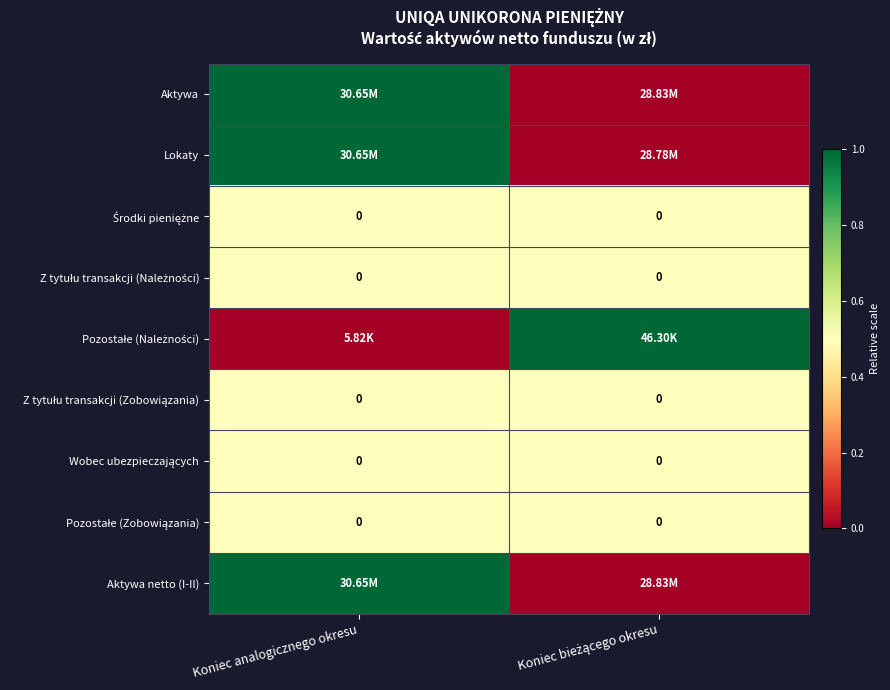

True or false: Aktywa has a value of 0.5 at Koniec analogicznego okresu.

False